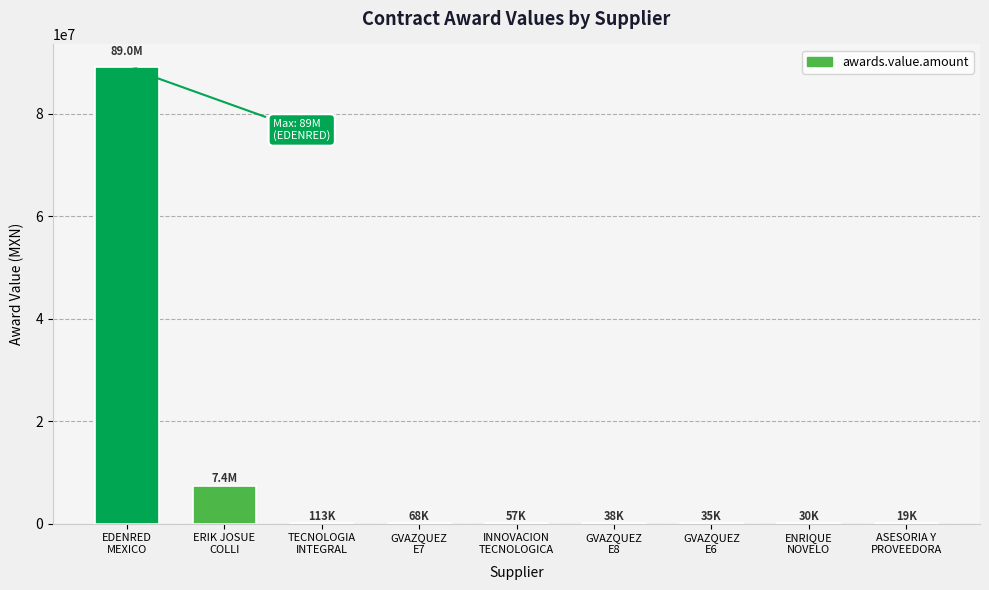

What is the change in value from TECNOLOGIA
INTEGRAL to ENRIQUE
NOVELO?

-82995.0